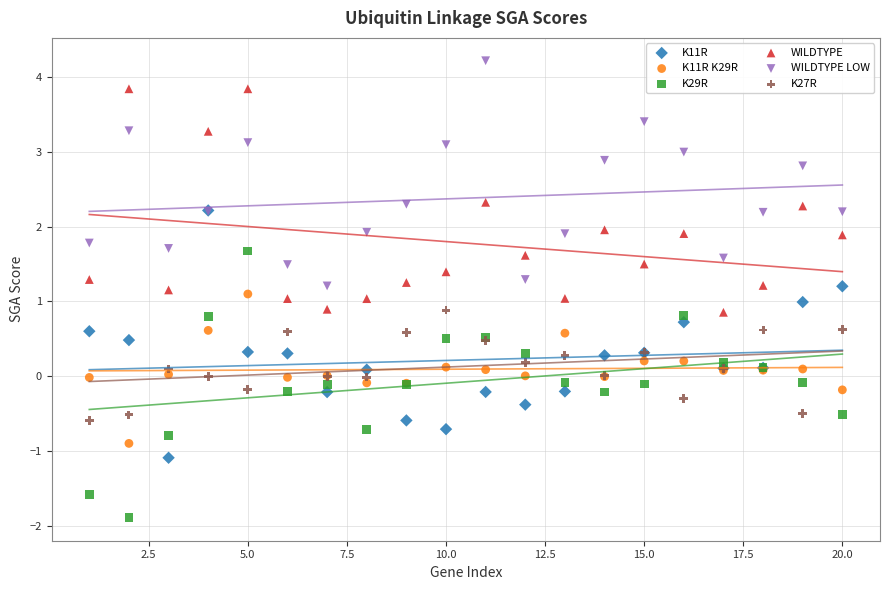

Which series has the largest Y range (max minus min)?

K29R